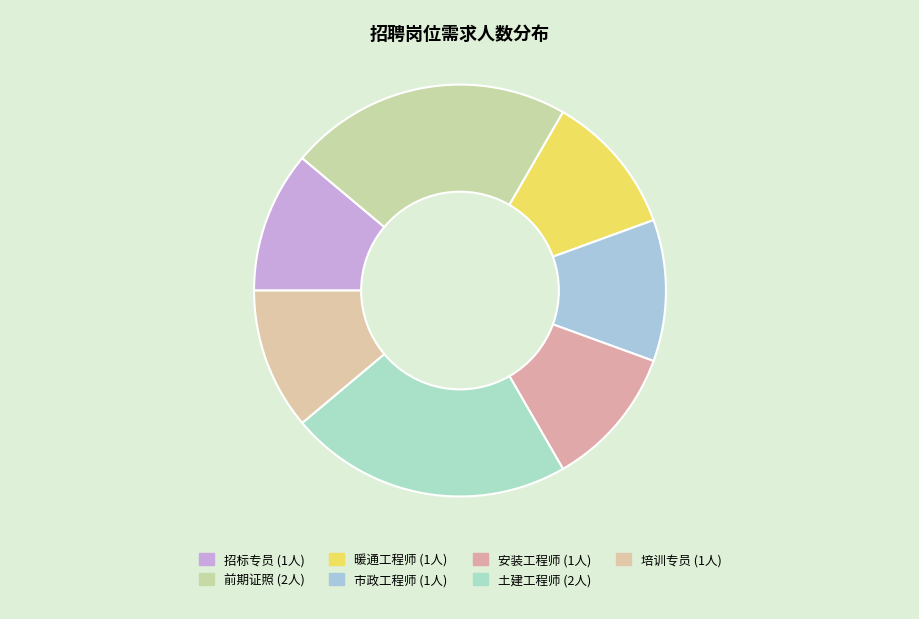

True or false: 暖通工程师 accounts for 19% of the total.

False